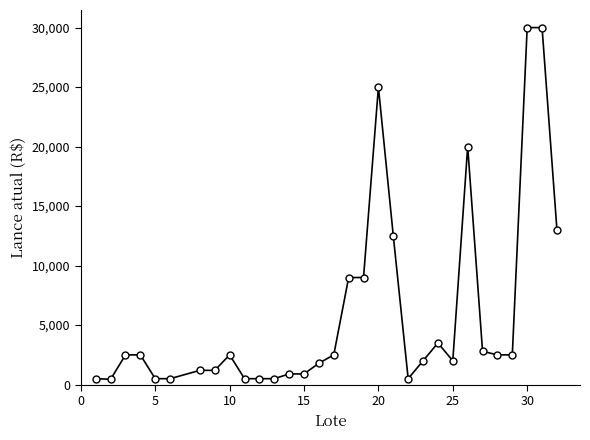

True or false: the data has more than 1 interior local peaks.

True